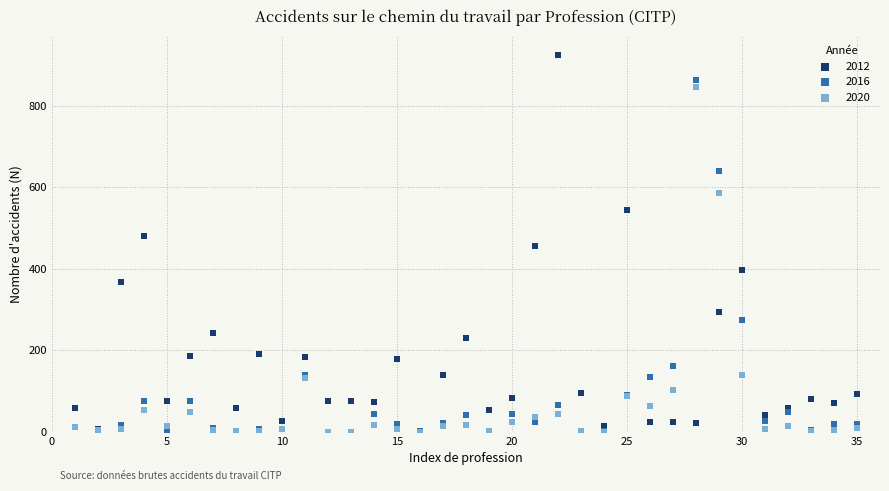

In the 2016 series, what Y value is closest to 432?

274